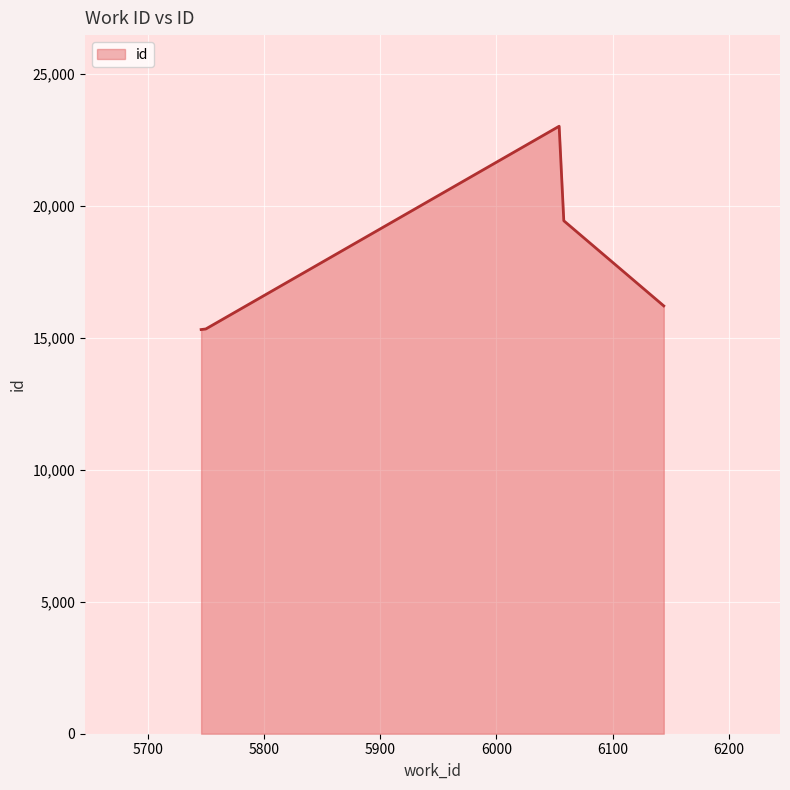

What is the smallest value displayed?

15305